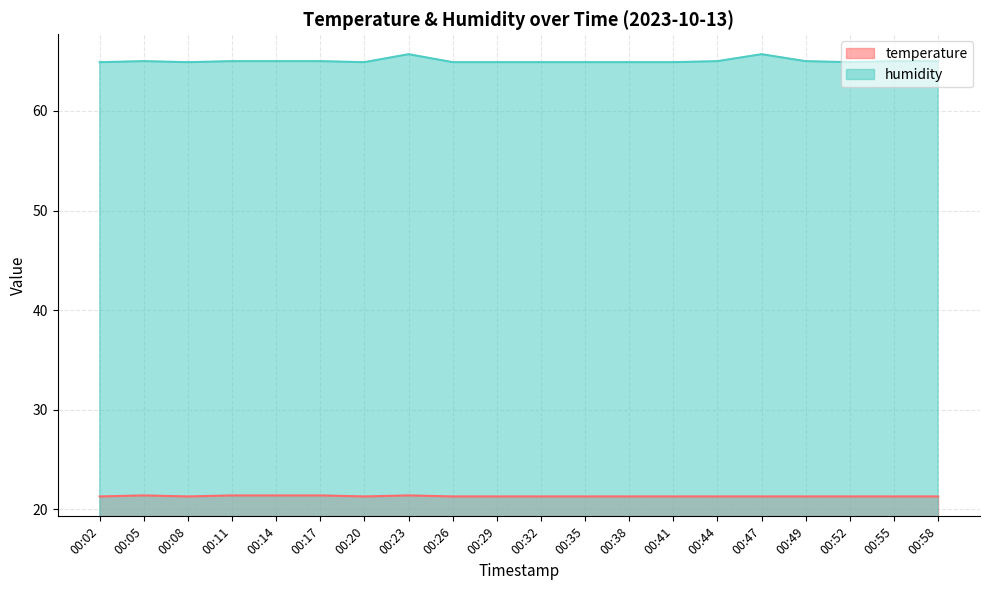

What is the difference between the humidity values at 00:08 and 00:11?

0.1